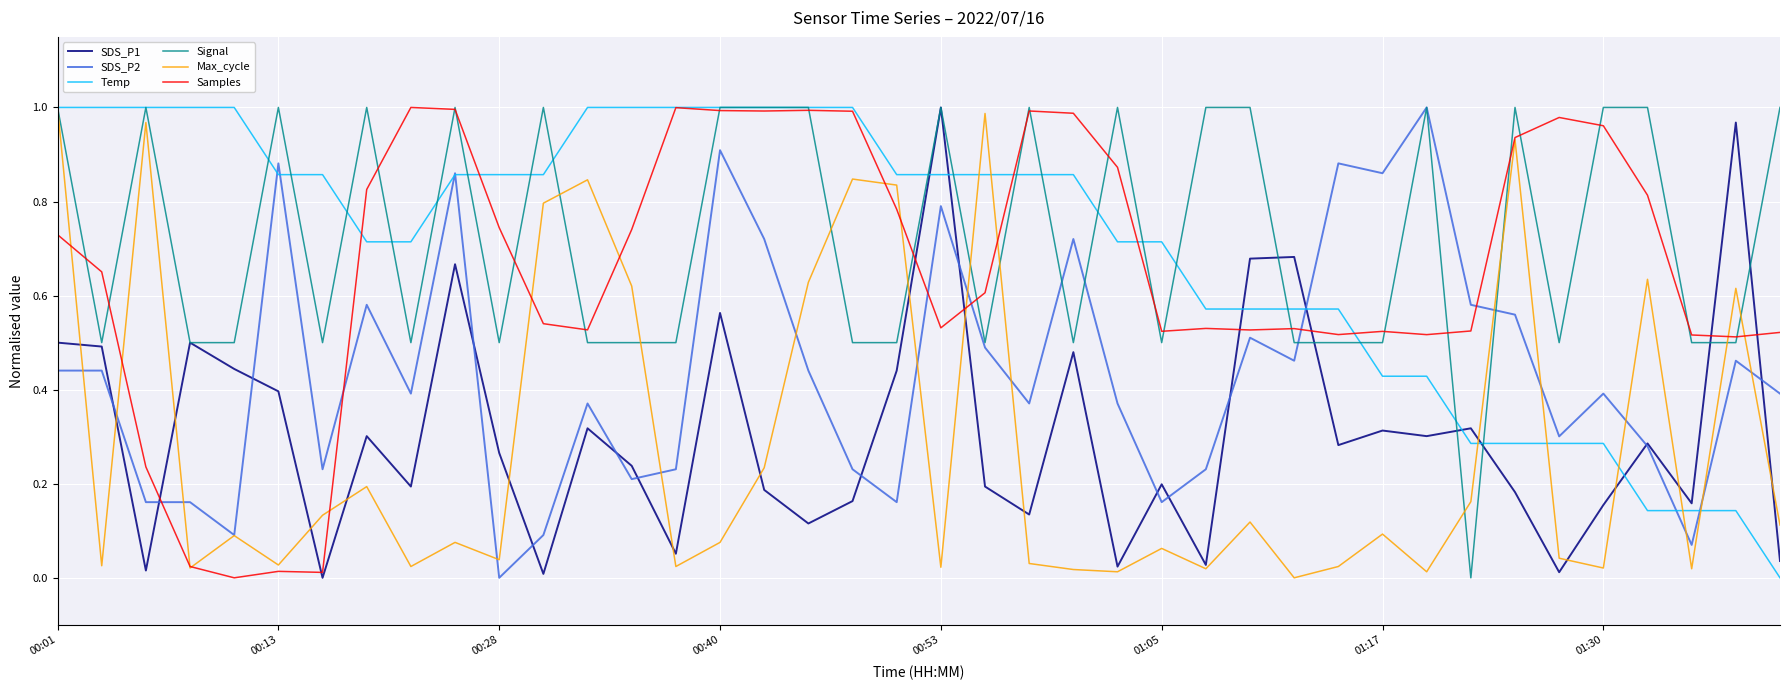

What is the sum of all SDS_P2 values?

17.5